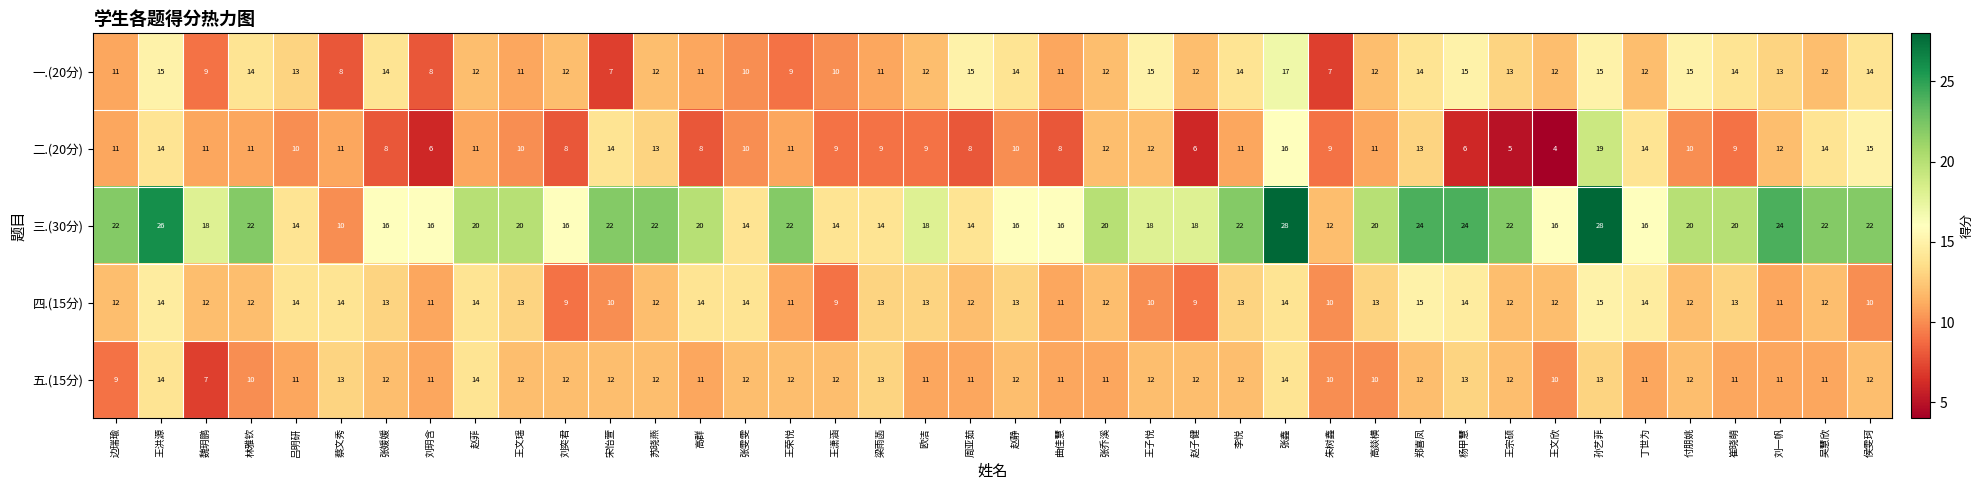

Is the value of 四.(15分) at 侯雯珂 greater than the value of 一.(20分) at 崔晓萌?

No